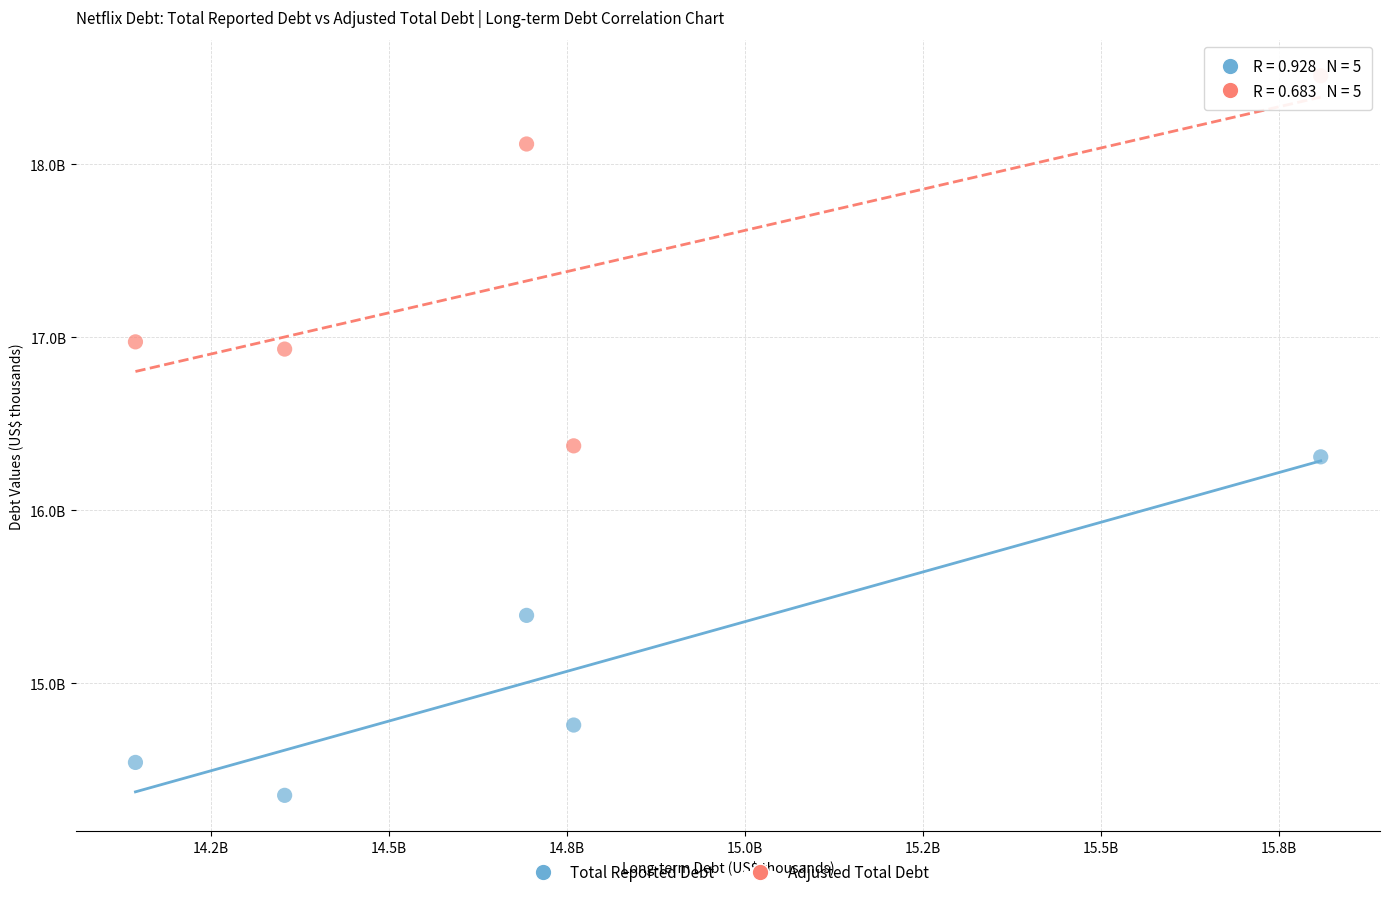

Which series contains the highest Y value?

Adjusted Total Debt